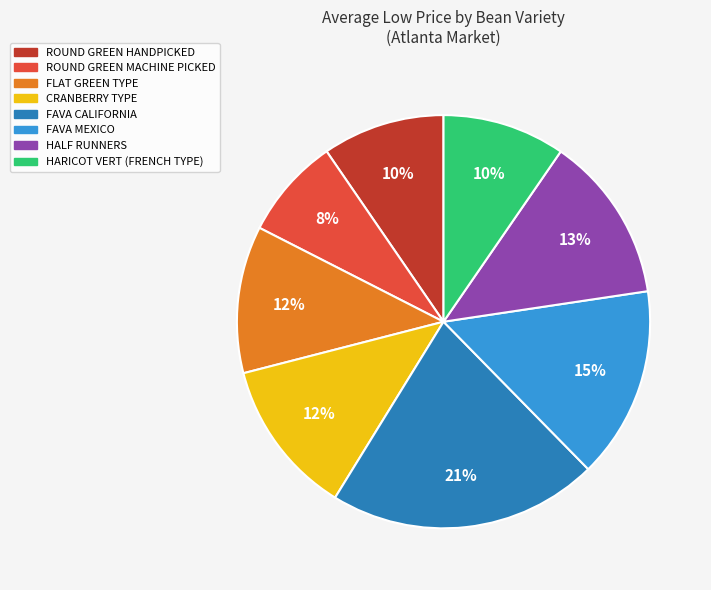

The FAVA MEXICO slice represents 15% of the pie. True or false?

True